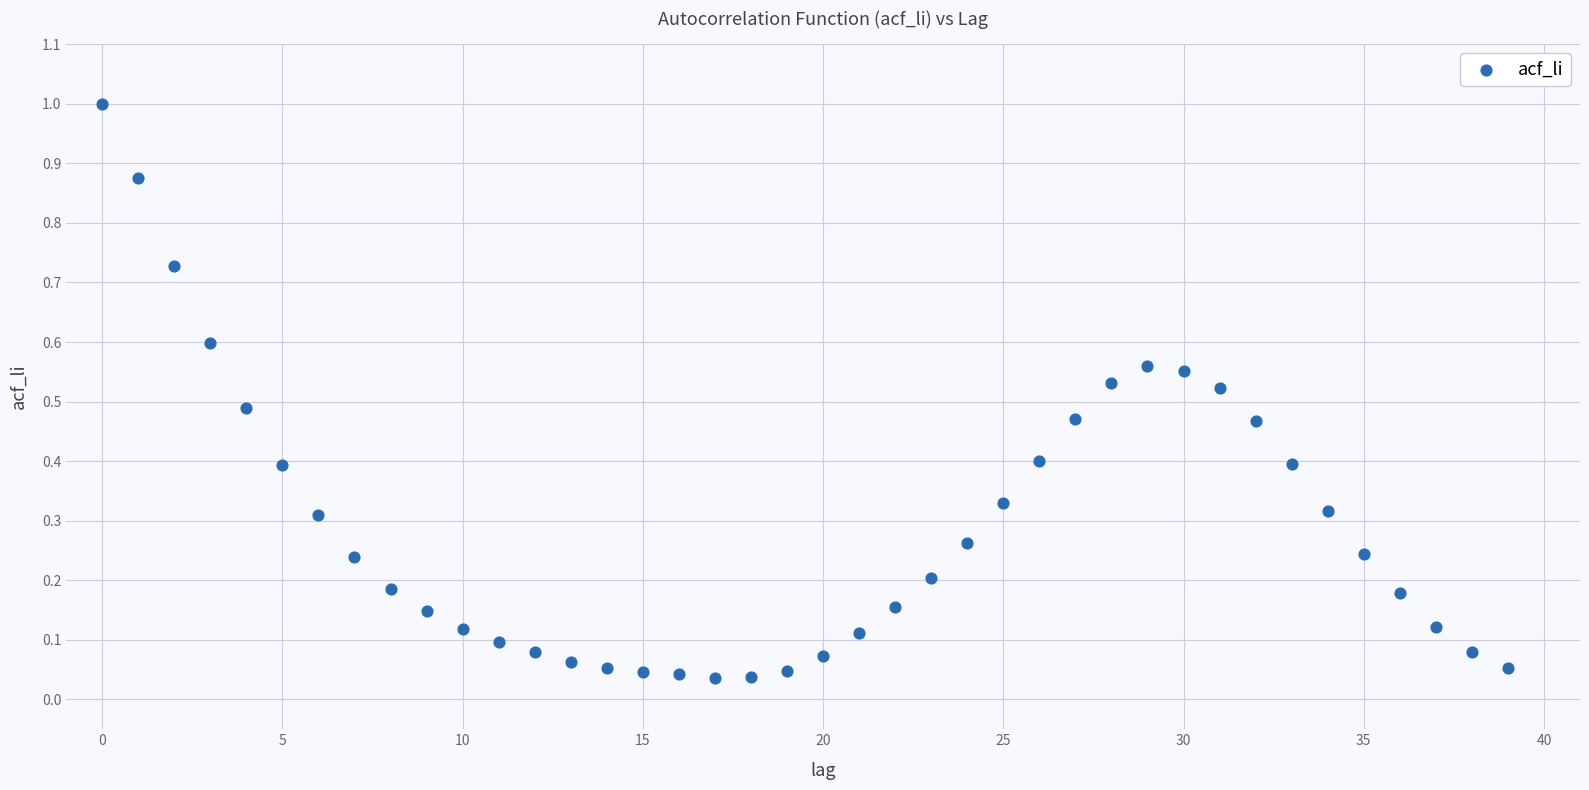

What is the range of Y values (max minus min)?

1.0